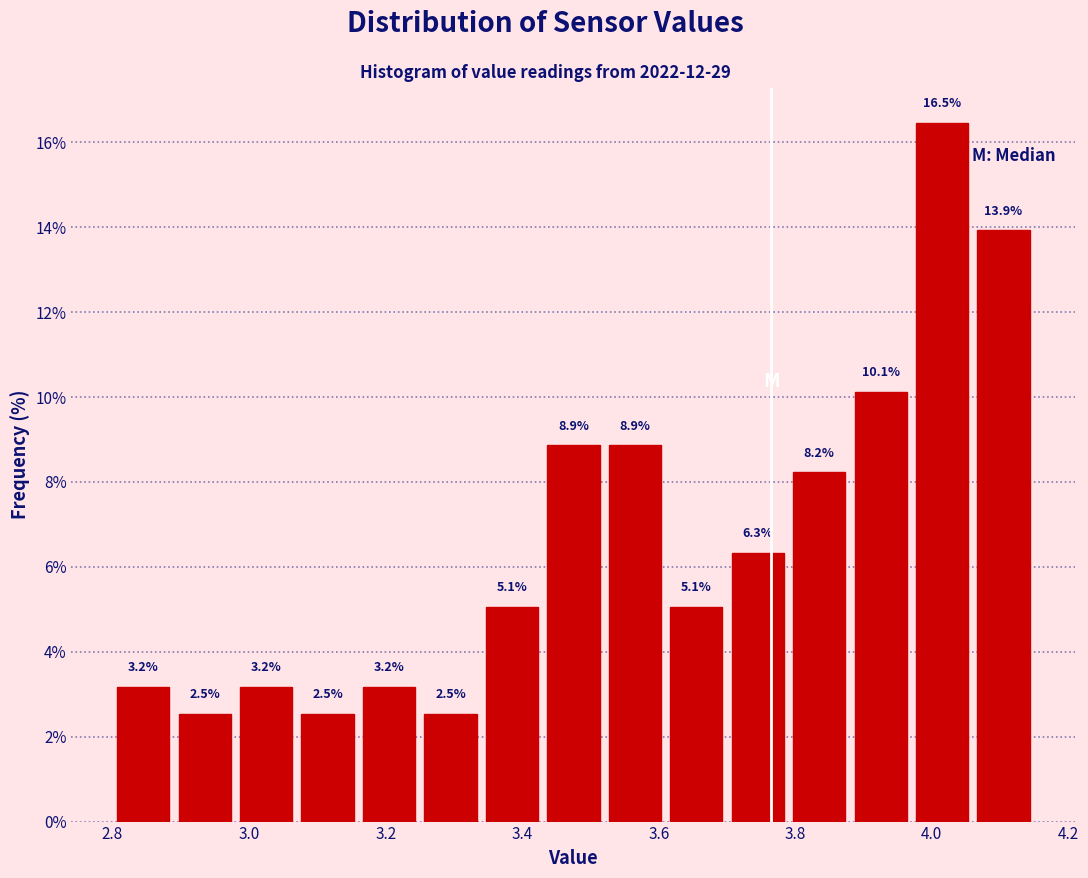

Reading left to right, transcribe this chart: for each bar, give the range it covers on the x-axis and its height. The bar edges are not printed on the chart, so give them approximately, as read against the axis.

2.80 to 2.89: 3.2
2.89 to 2.98: 2.5
2.98 to 3.07: 3.2
3.07 to 3.16: 2.5
3.16 to 3.25: 3.2
3.25 to 3.34: 2.5
3.34 to 3.43: 5.1
3.43 to 3.52: 8.9
3.52 to 3.61: 8.9
3.61 to 3.70: 5.1
3.70 to 3.79: 6.3
3.79 to 3.88: 8.2
3.88 to 3.97: 10.1
3.97 to 4.06: 16.5
4.06 to 4.15: 13.9